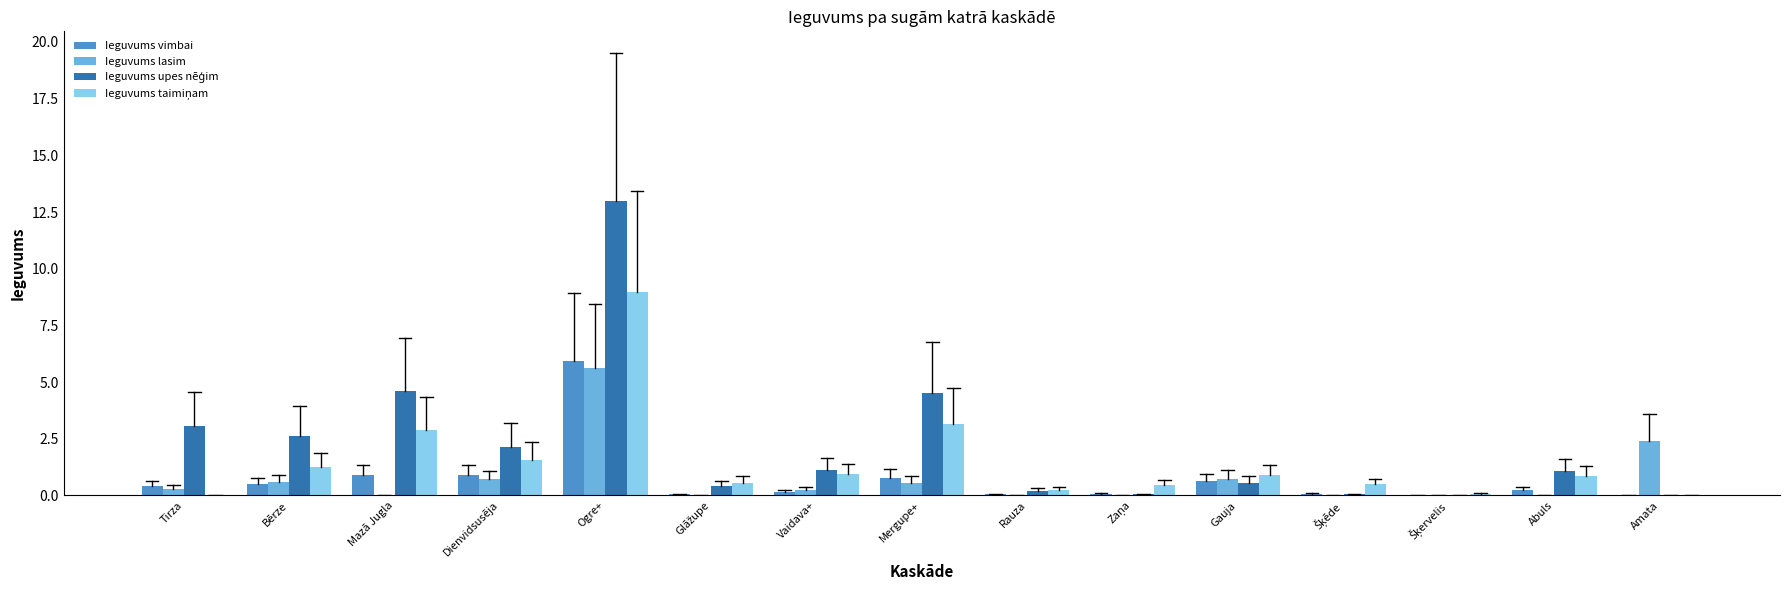

At which category is the sum across all series the highest?

Ogre+